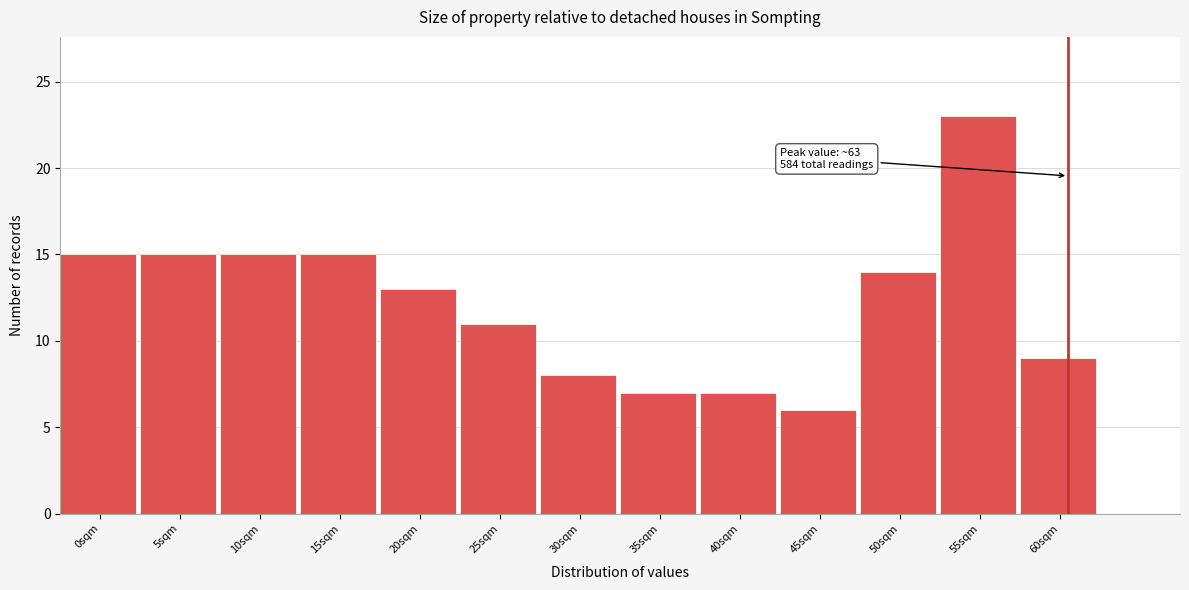

Reading right to left, what are all the values shown in this chart?

60sqm=9	55sqm=23	50sqm=14	45sqm=6	40sqm=7	35sqm=7	30sqm=8	25sqm=11	20sqm=13	15sqm=15	10sqm=15	5sqm=15	0sqm=15